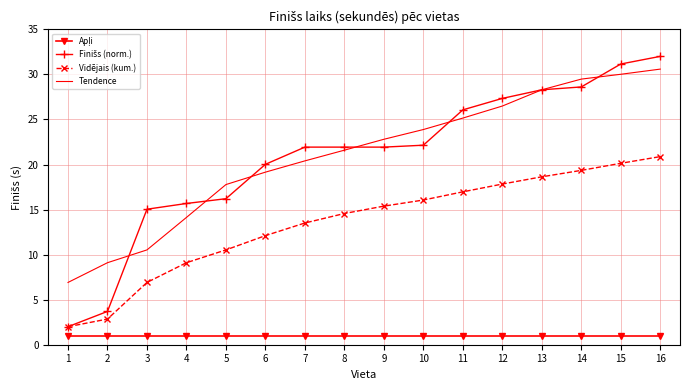

At how many categories does at least one series exceed 12?

14